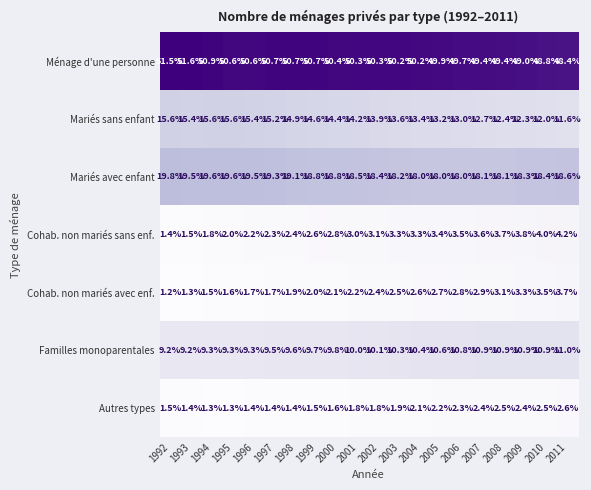

The Cohab. non mariés sans enf. series shows 2.2 at 2006. True or false?

False